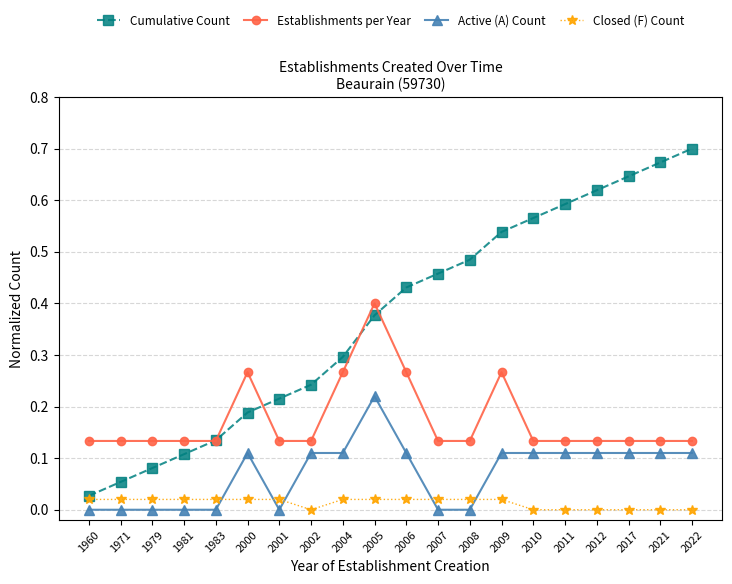

What are all the series names shown in the legend?

Cumulative Count, Establishments per Year, Active (A) Count, Closed (F) Count